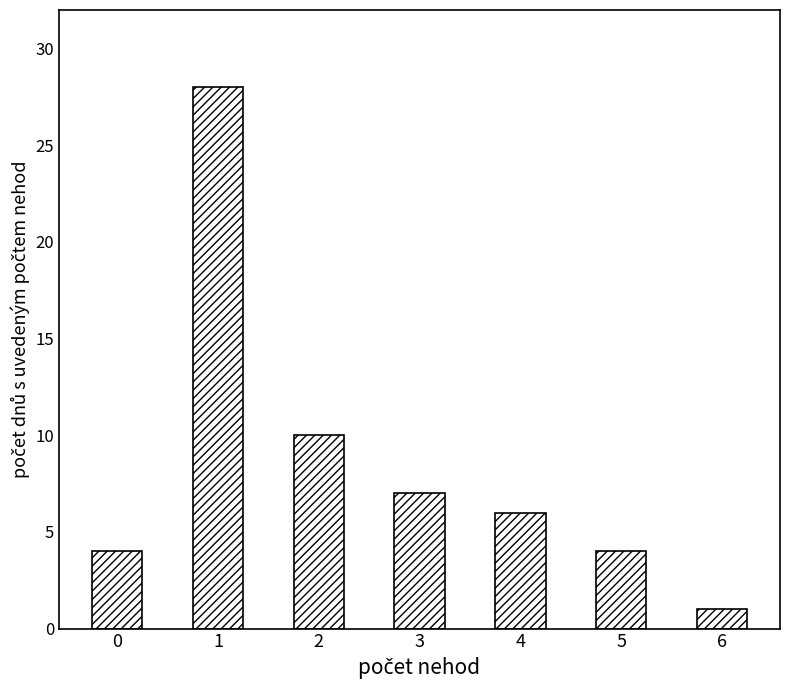

Where is the data nearest to the value 14?

2